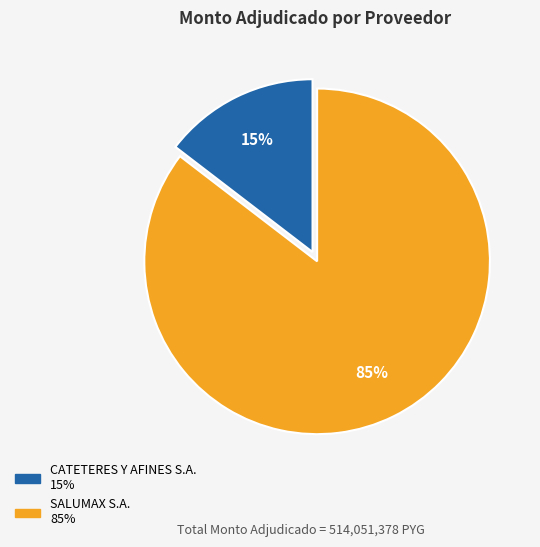

To the nearest percent, what is the combined percentage of CATETERES Y AFINES S.A. and SALUMAX S.A.?

100%